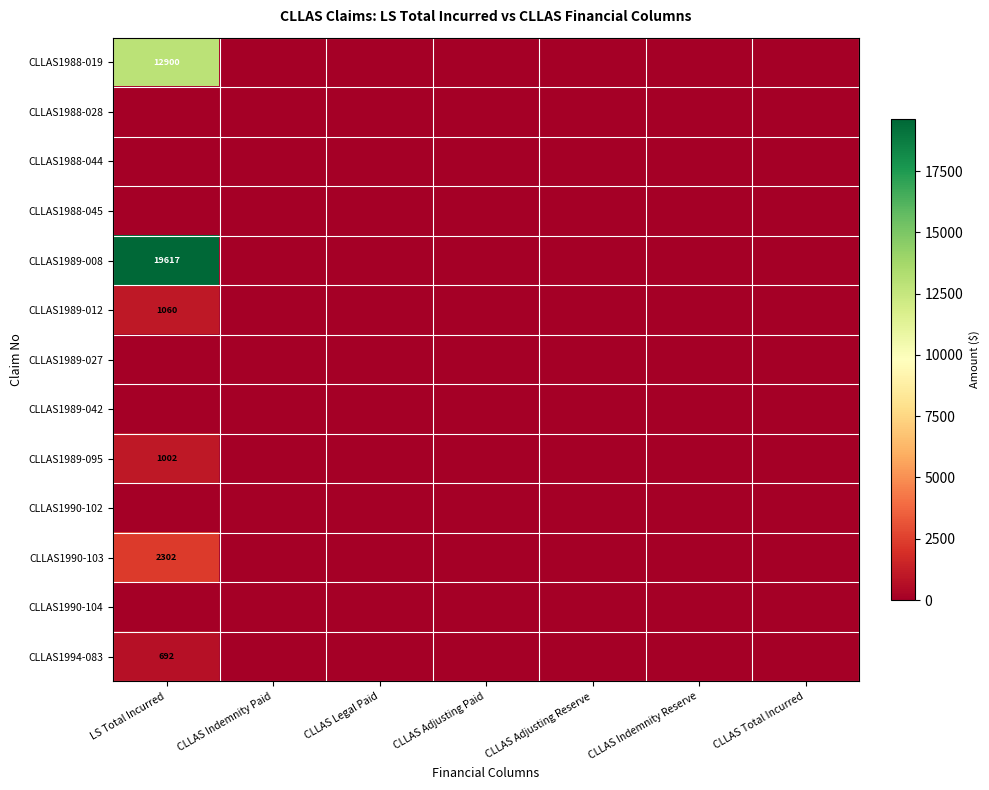

True or false: CLLAS1989-095 has a value of 443 at LS Total Incurred.

False